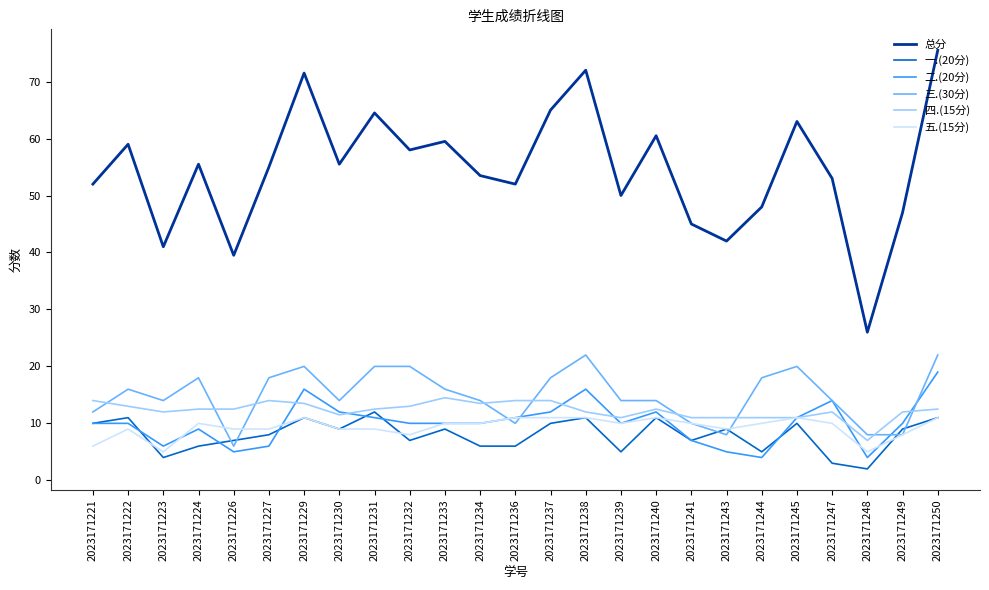

True or false: 五.(15分) and 总分 cross at least once.

False